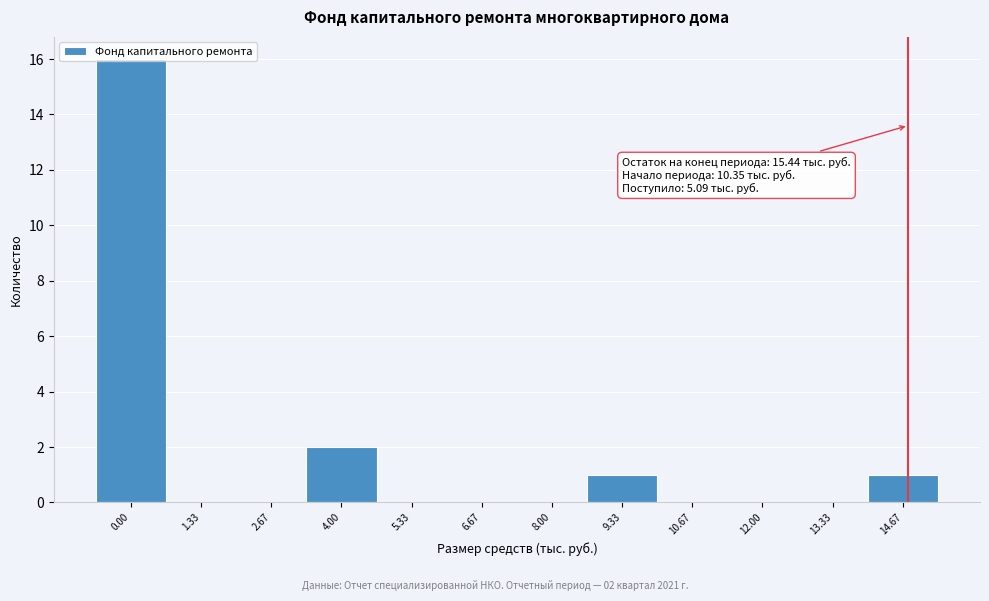

What is the change in value from 5.33 to 9.33?

+1